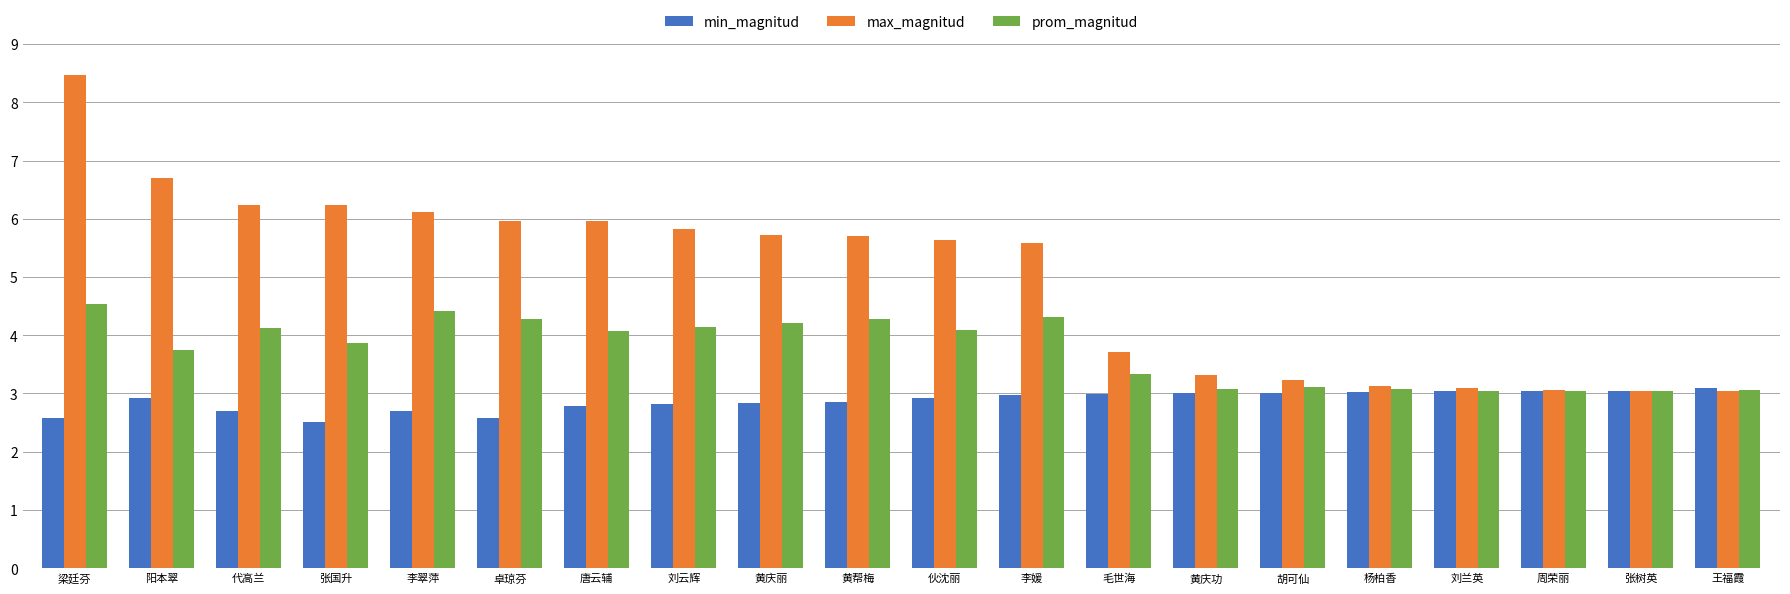

The value of max_magnitud at 黄庆丽 is 8.1. True or false?

False